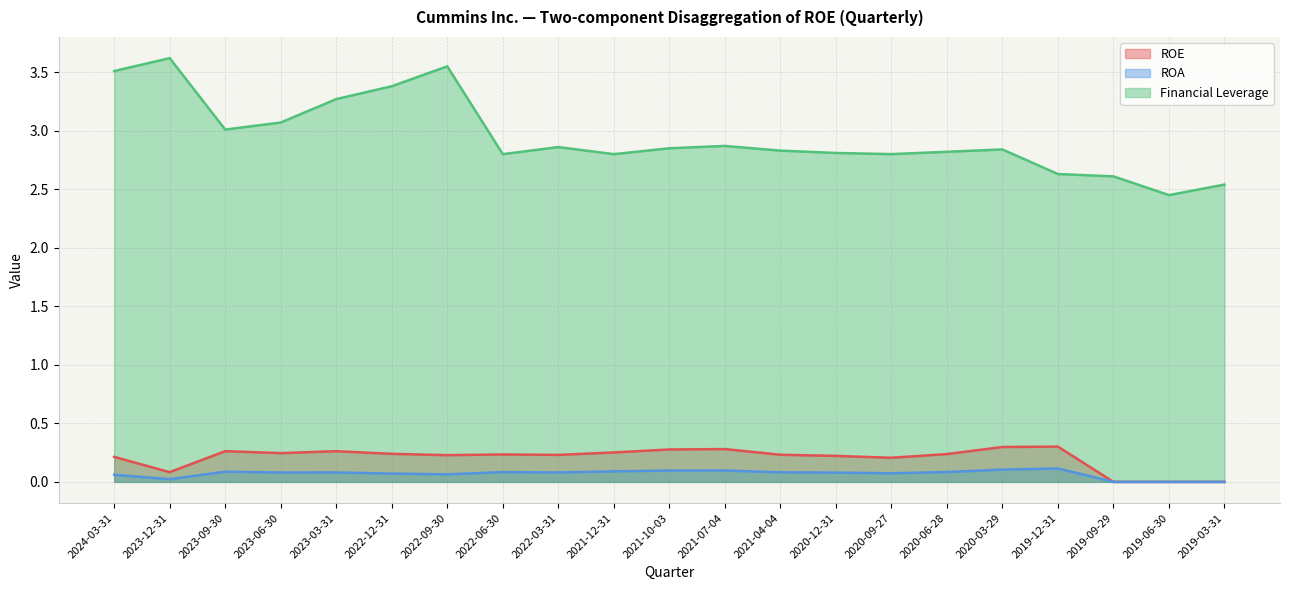

Rank the series at 2019-06-30 from lowest to highest value.

ROE, ROA, Financial Leverage